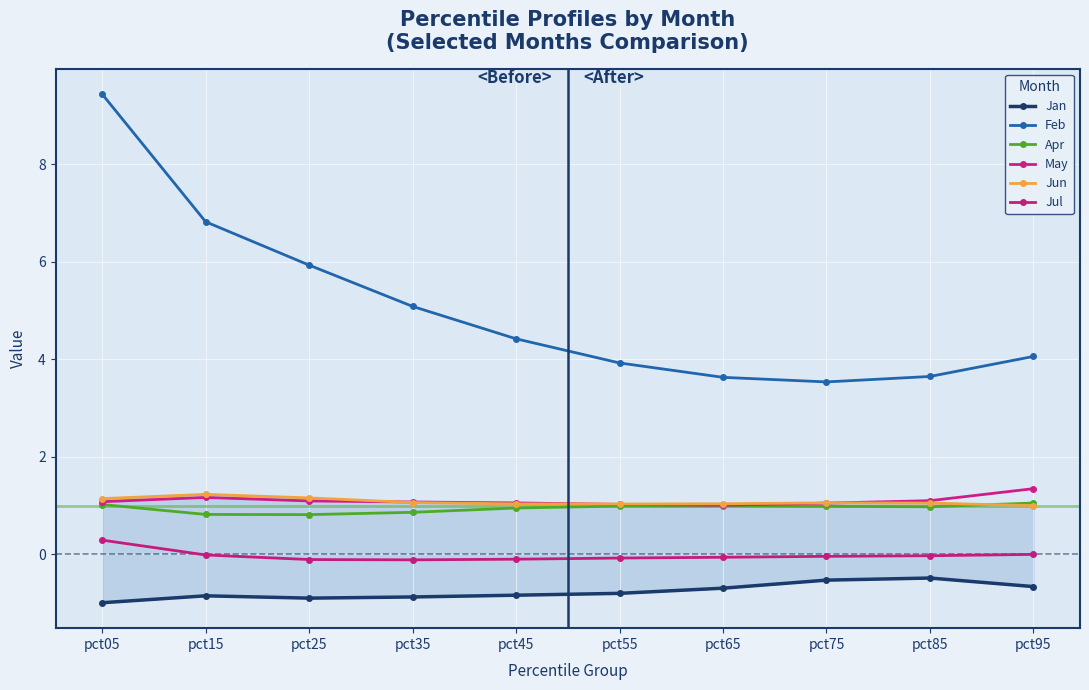

How many data points does each series have?

10